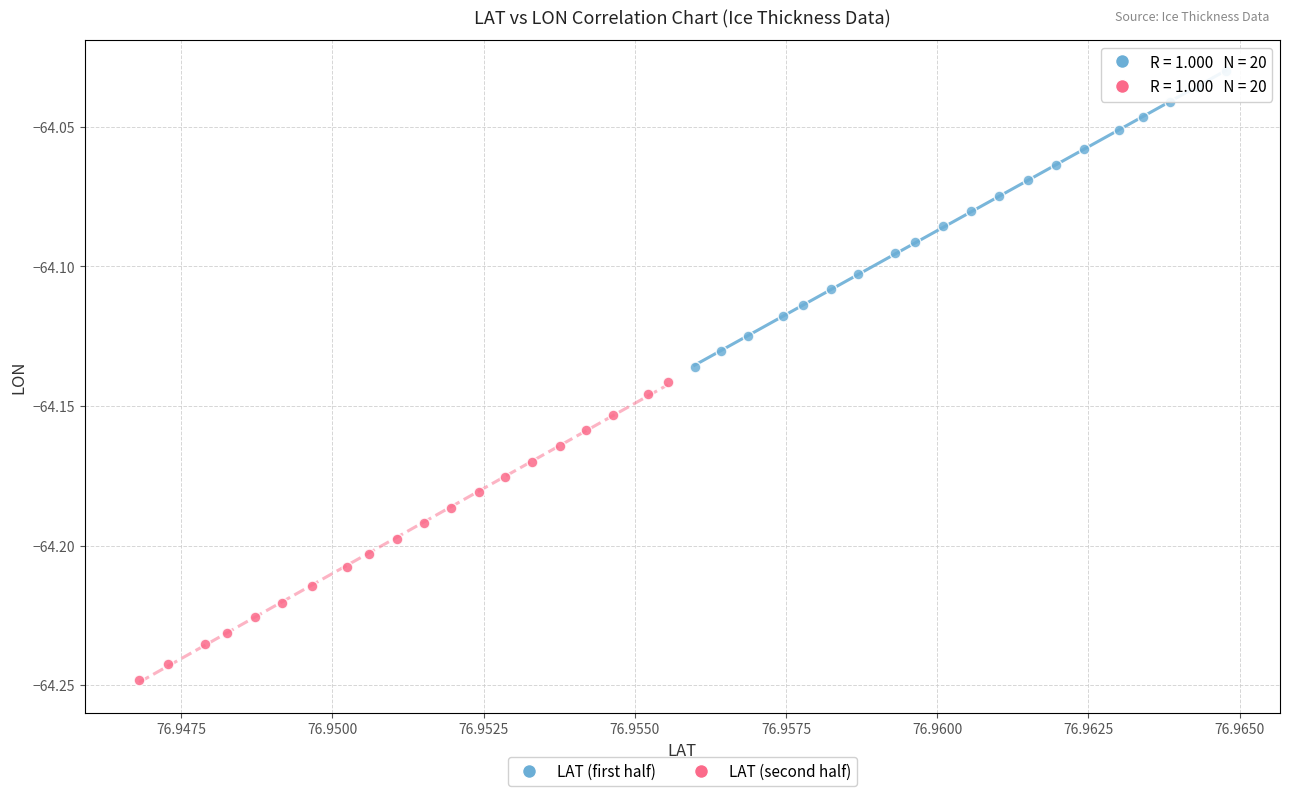

Which series has the widest spread of Y values?

LAT (second half)